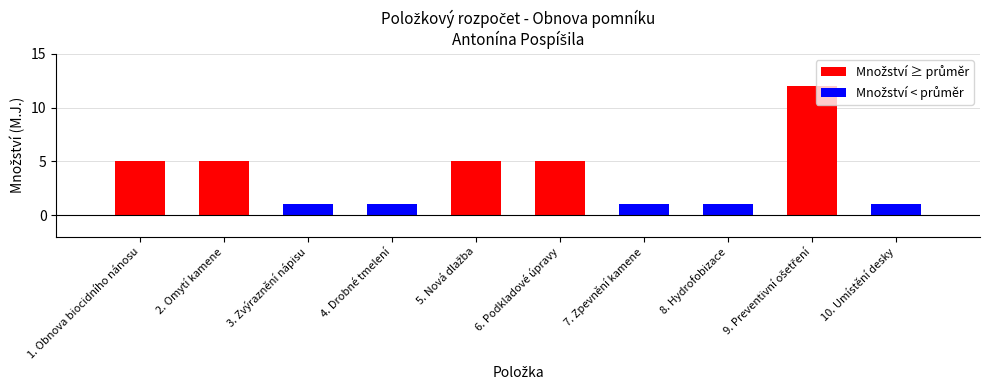

At which label does Množství first exceed 5?

9. Preventivní ošetření